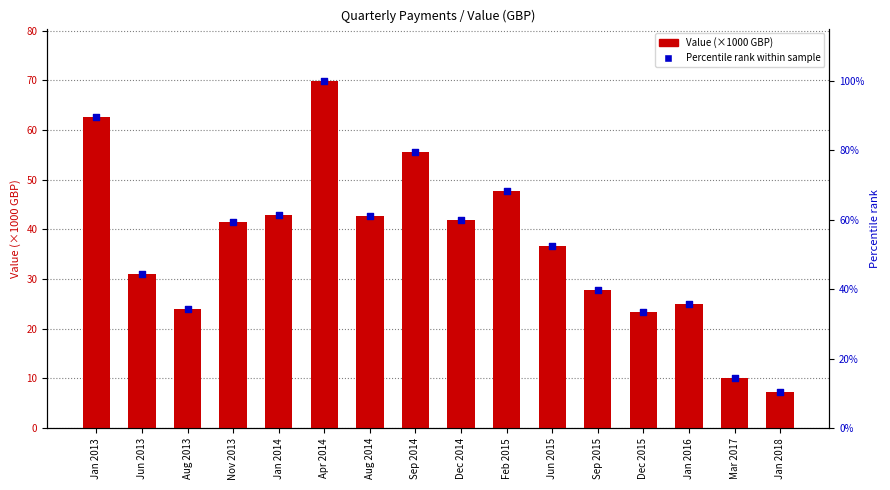

At how many categories does at least one series exceed 45?

9